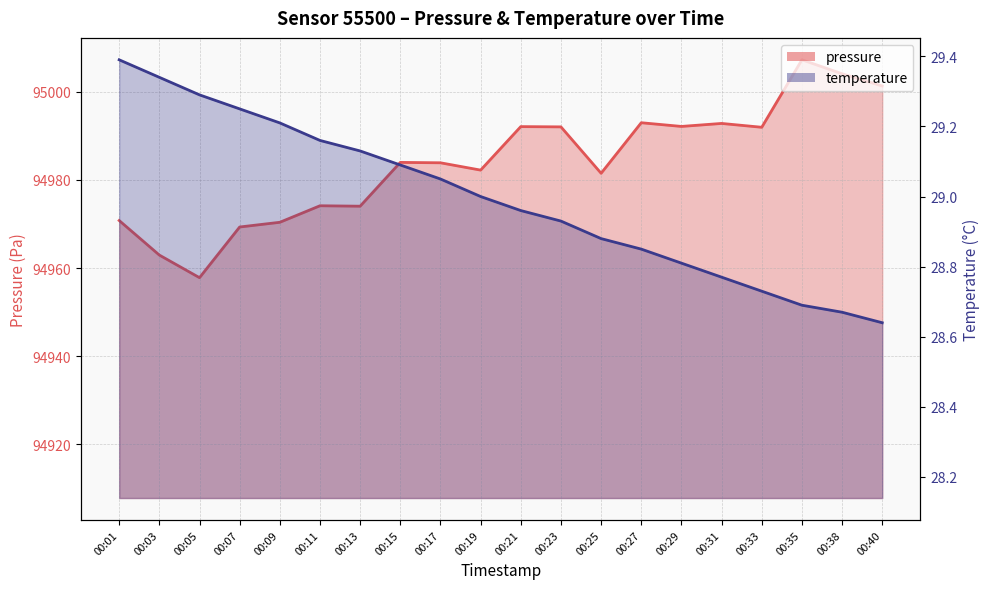

Rank the series by their maximum value, from lowest to highest.

temperature, pressure